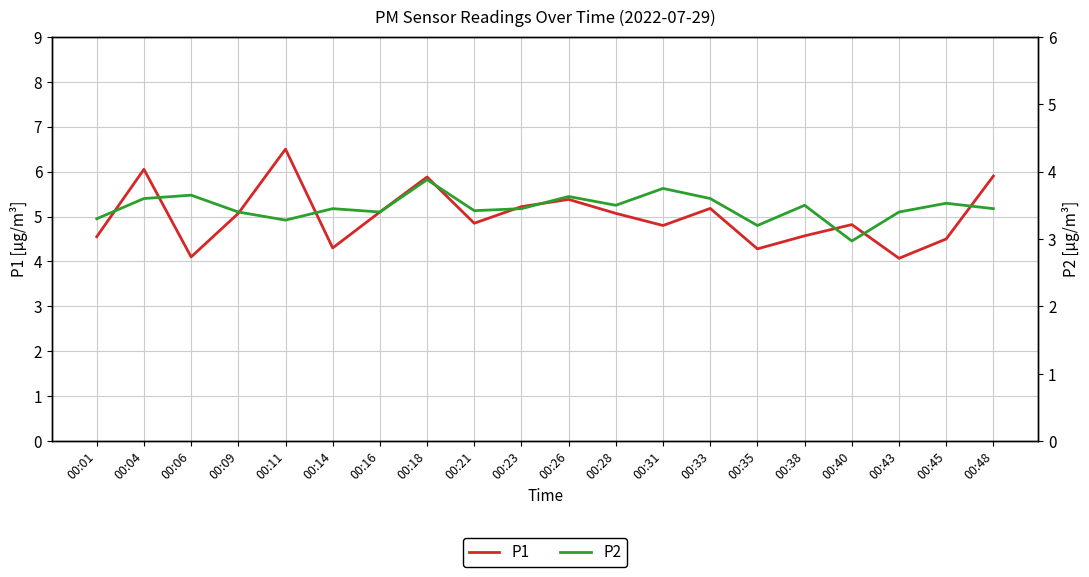

Reading left to right, extract all data points from this chart.

P1: 00:01=4.5	00:04=6.0	00:06=4.1	00:09=5.1	00:11=6.5	00:14=4.3	00:16=5.1	00:18=5.9	00:21=4.8	00:23=5.2	00:26=5.4	00:28=5.1	00:31=4.8	00:33=5.2	00:35=4.3	00:38=4.6	00:40=4.8	00:43=4.1	00:45=4.5	00:48=5.9
P2: 00:01=3.3	00:04=3.6	00:06=3.6	00:09=3.4	00:11=3.3	00:14=3.5	00:16=3.4	00:18=3.9	00:21=3.4	00:23=3.5	00:26=3.6	00:28=3.5	00:31=3.8	00:33=3.6	00:35=3.2	00:38=3.5	00:40=3.0	00:43=3.4	00:45=3.5	00:48=3.5